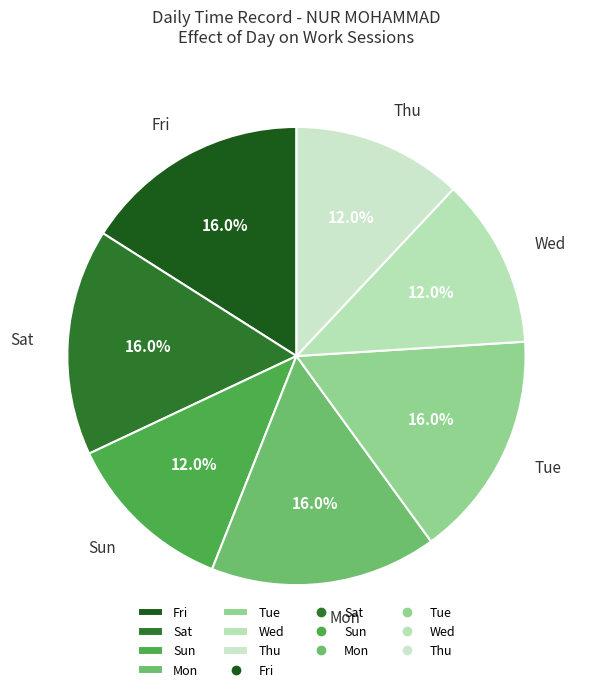

Is there a majority slice in this chart?

No